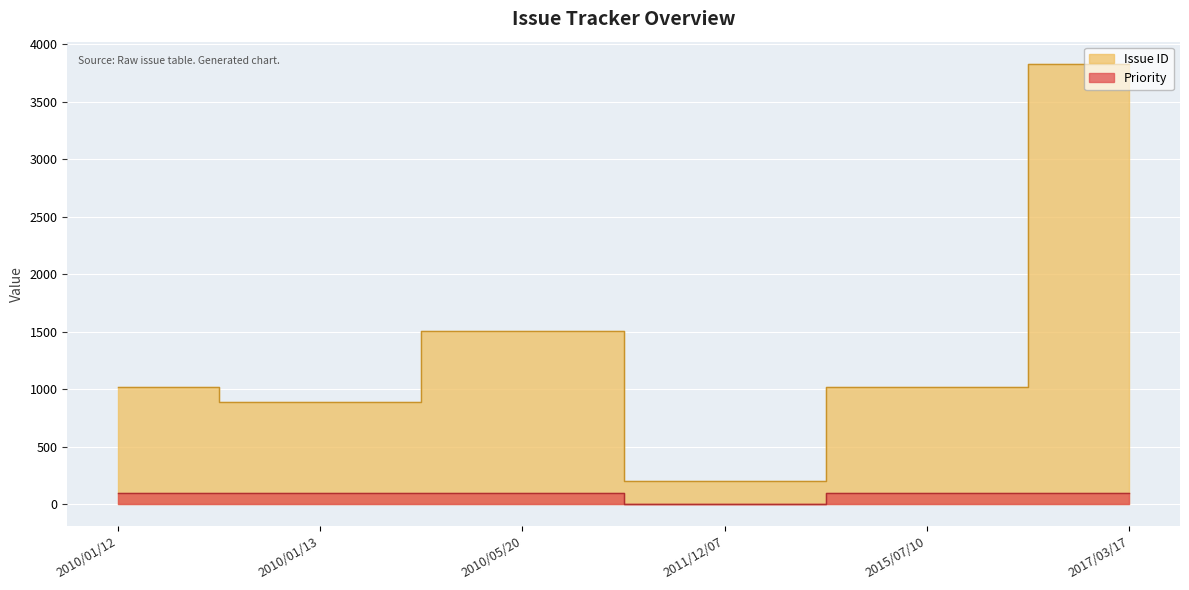

True or false: Issue ID and Priority intersect in this chart.

False